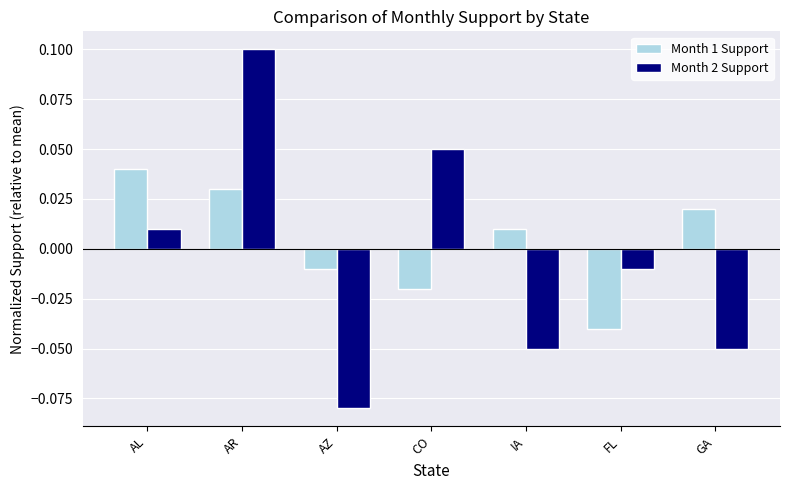

Between AL and AZ, which series saw the biggest shift?

Month 2 Support